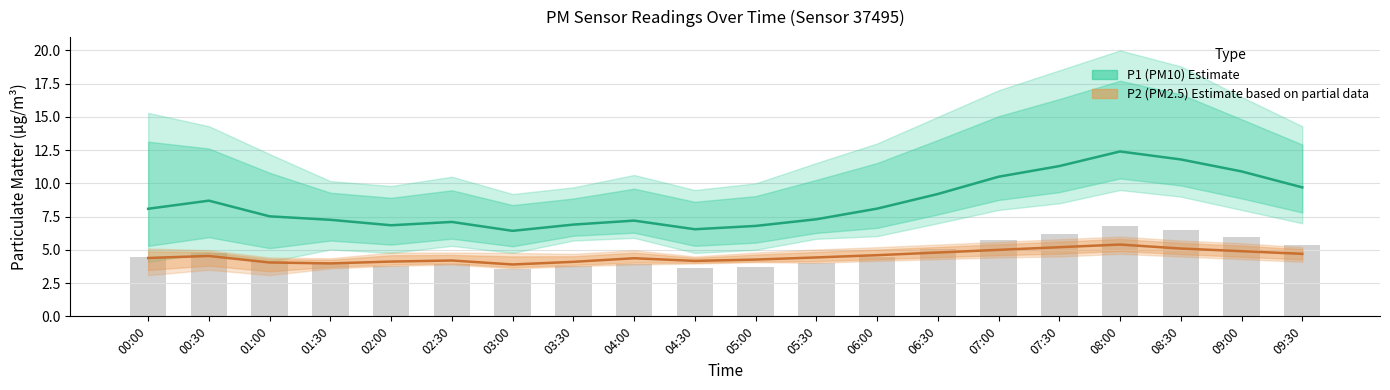

Is it true that P2 (PM2.5) Estimate based on partial data equals 2.9 at 00:30?

False